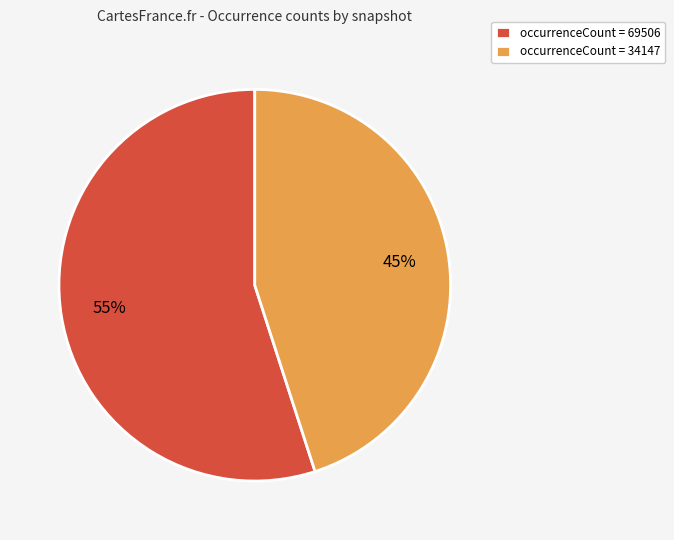

To the nearest percent, what is the difference between the occurrenceCount = 34147 and occurrenceCount = 69506 slice percentages?

10%